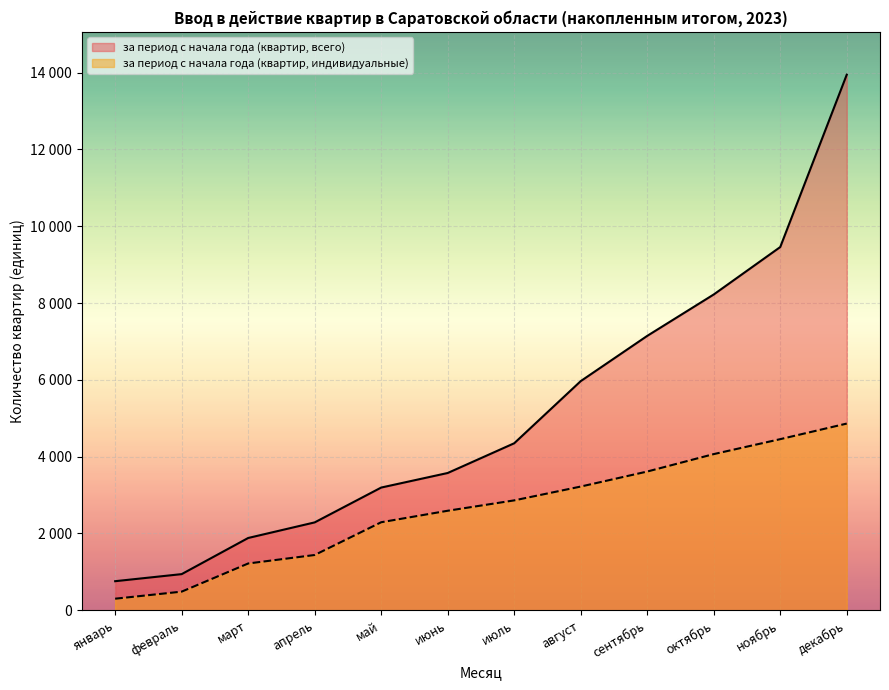

What are all the series names shown in the legend?

за период с начала года (квартир, всего), за период с начала года (квартир, индивидуальные)